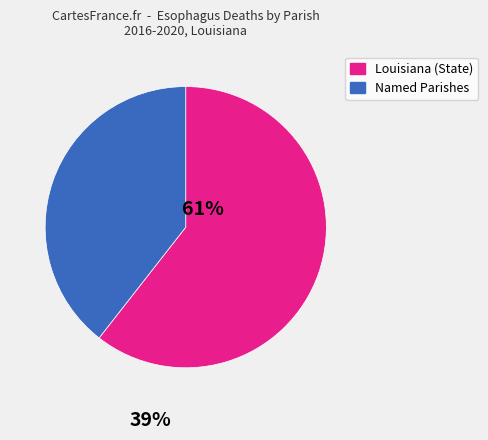

How many slices are in this pie chart?

2